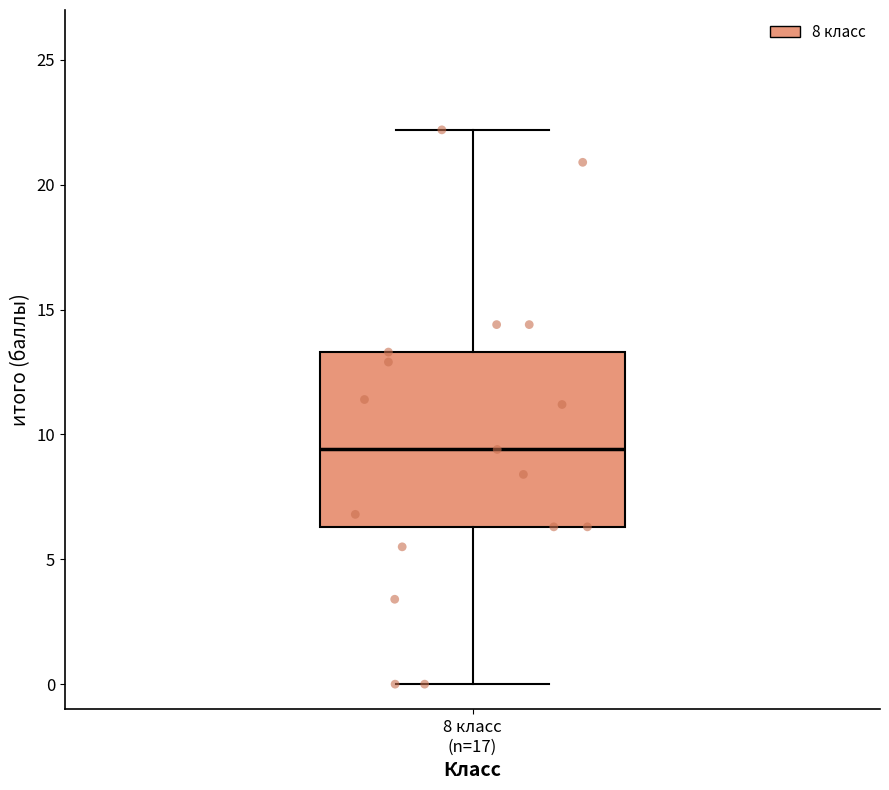

Transcribe this box plot: give where the median line is, the range the box spans, and where the two whiskers end, as read against the y-axis. The values are not printed on the chart, so give them approximately, as read against the axis.

median 9.5, box 6.5 to 13.5, whiskers 0.0 to 22.0